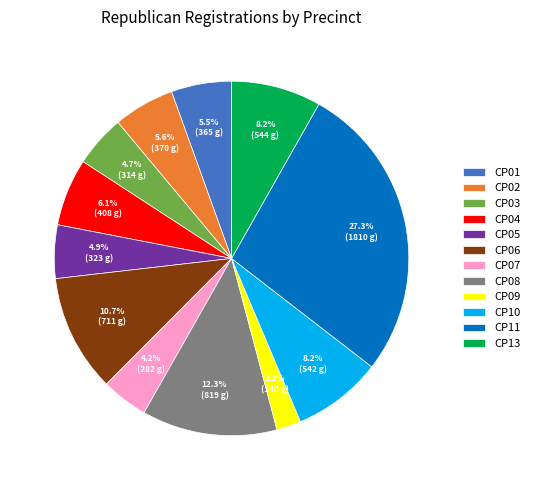

Approximately how many times larger is the value at CP04 compared to CP06?

0.6